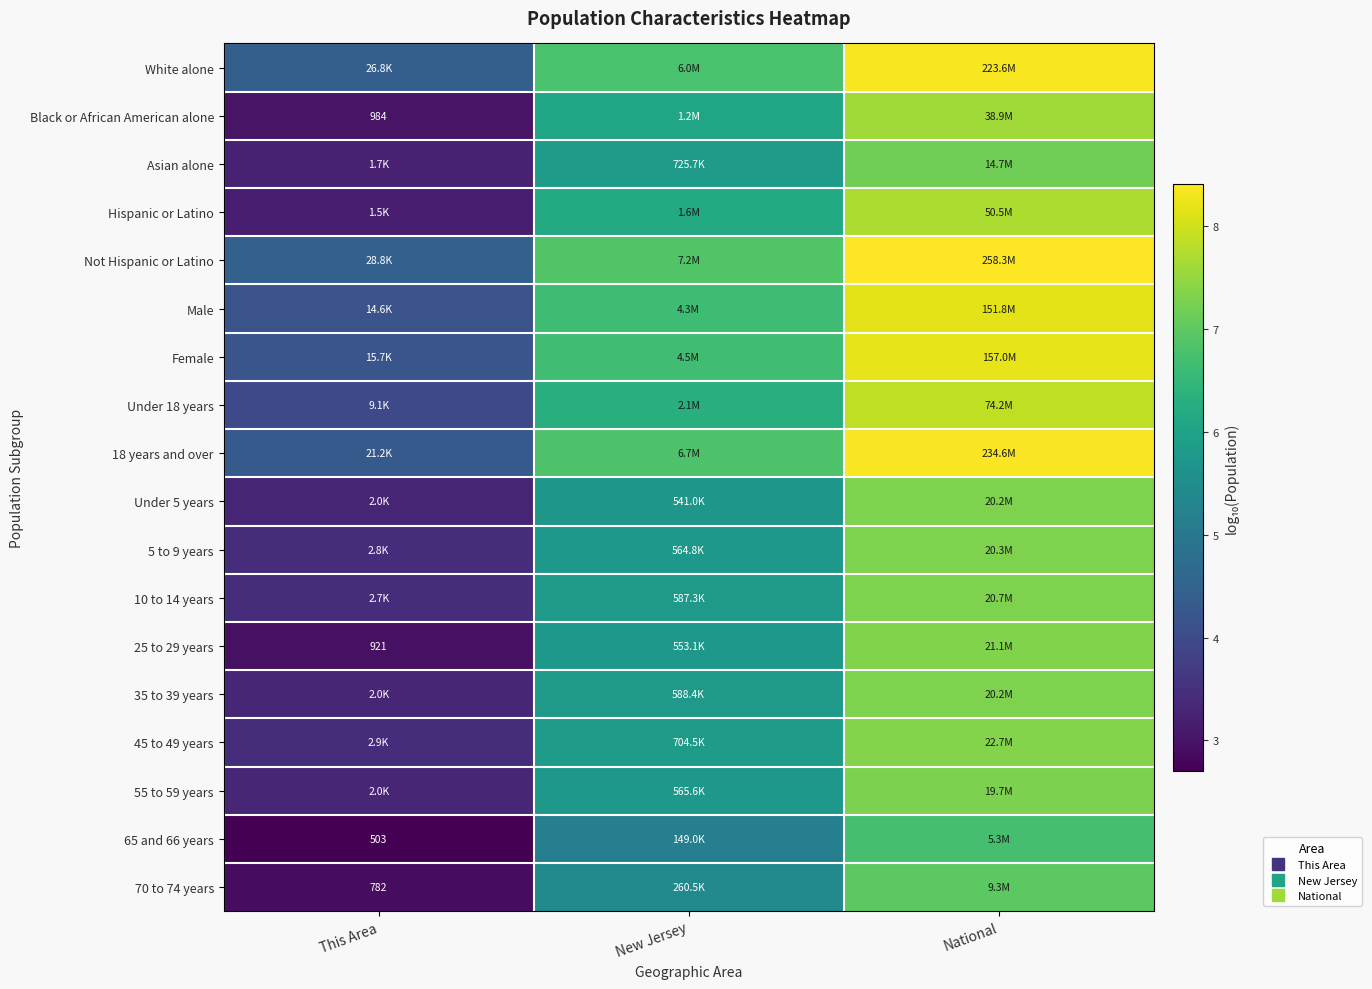

True or false: 70 to 74 years has a value of 3.8 at This Area.

False